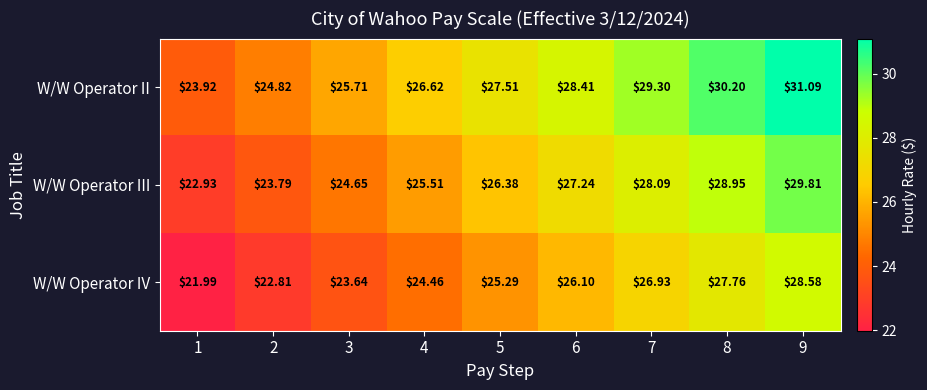

List the series in order of their peak value, highest first.

W/W Operator II, W/W Operator III, W/W Operator IV